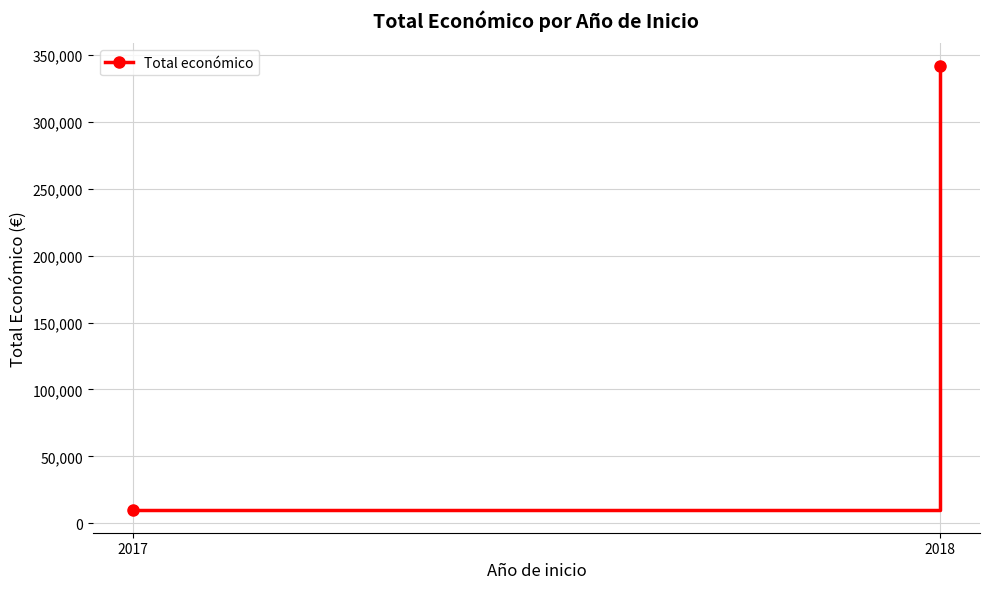

What is the average value?

175809